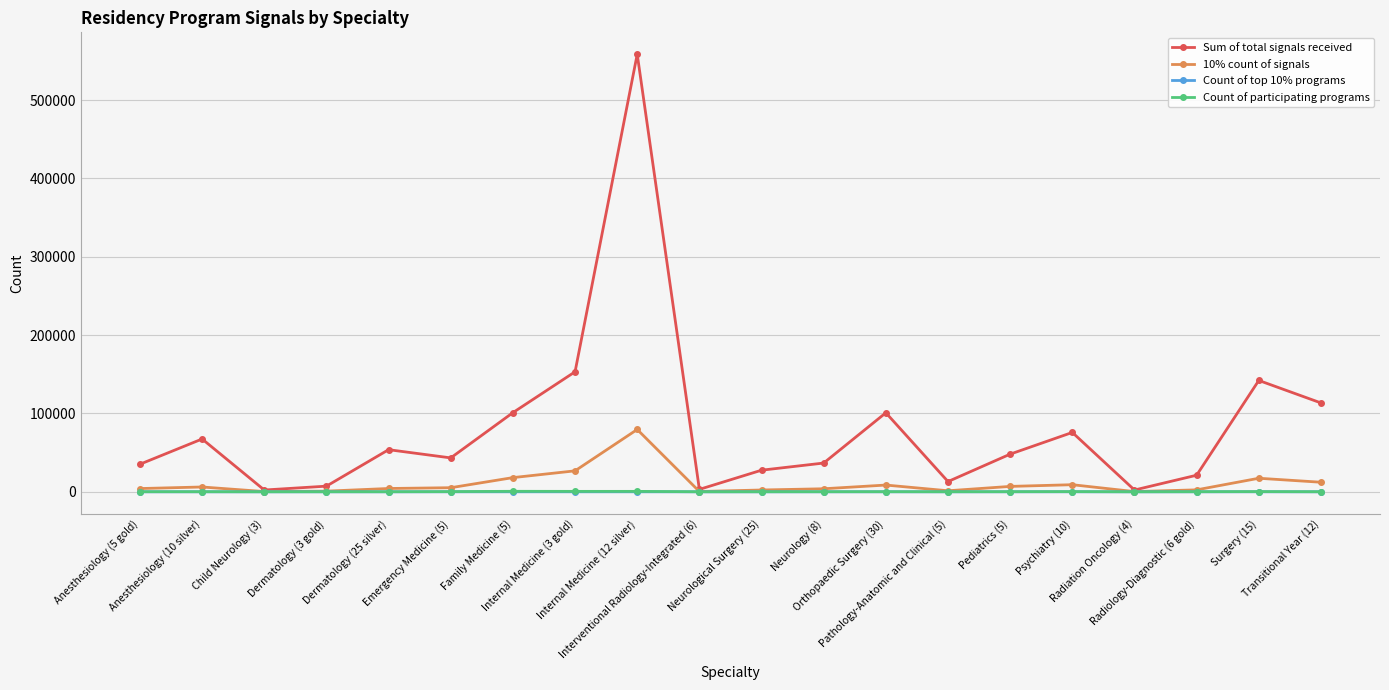

Is this an area chart (filled region under the line)?

No